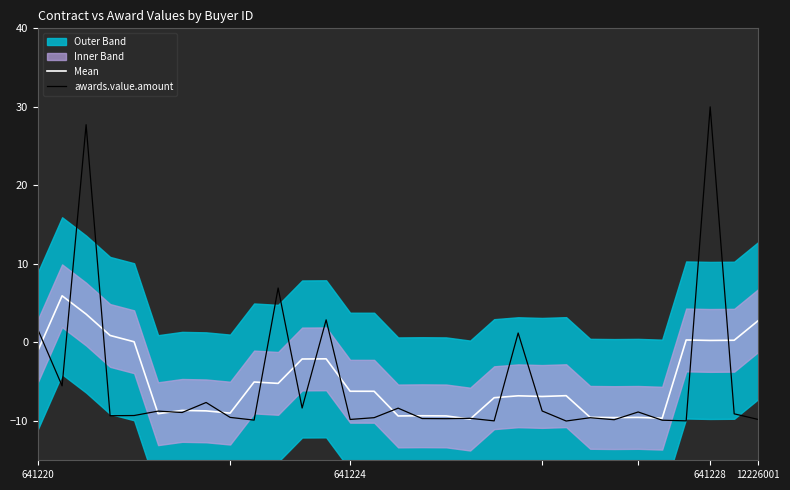

Does the chart have visible grid lines?

No